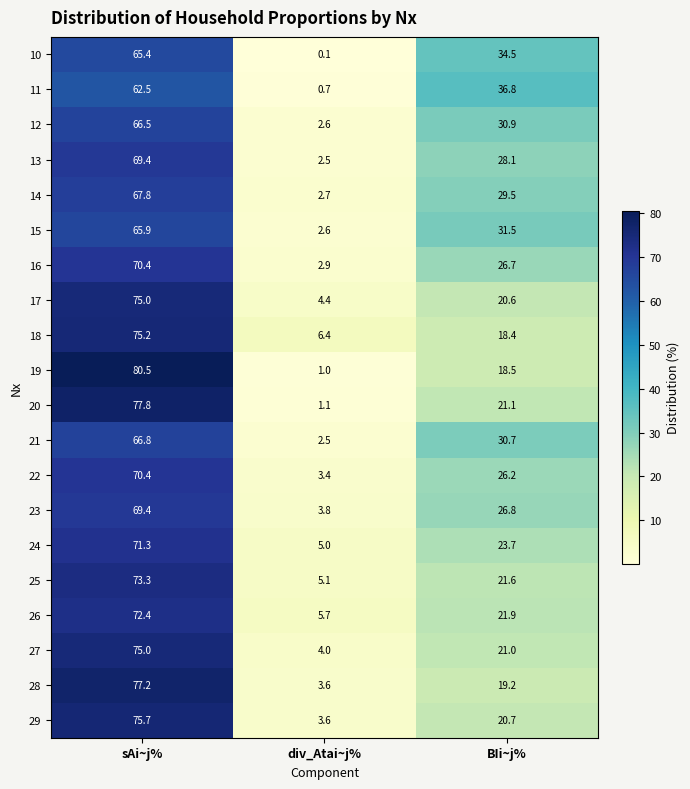

At which label does 23 reach its minimum?

div_Atai~j%